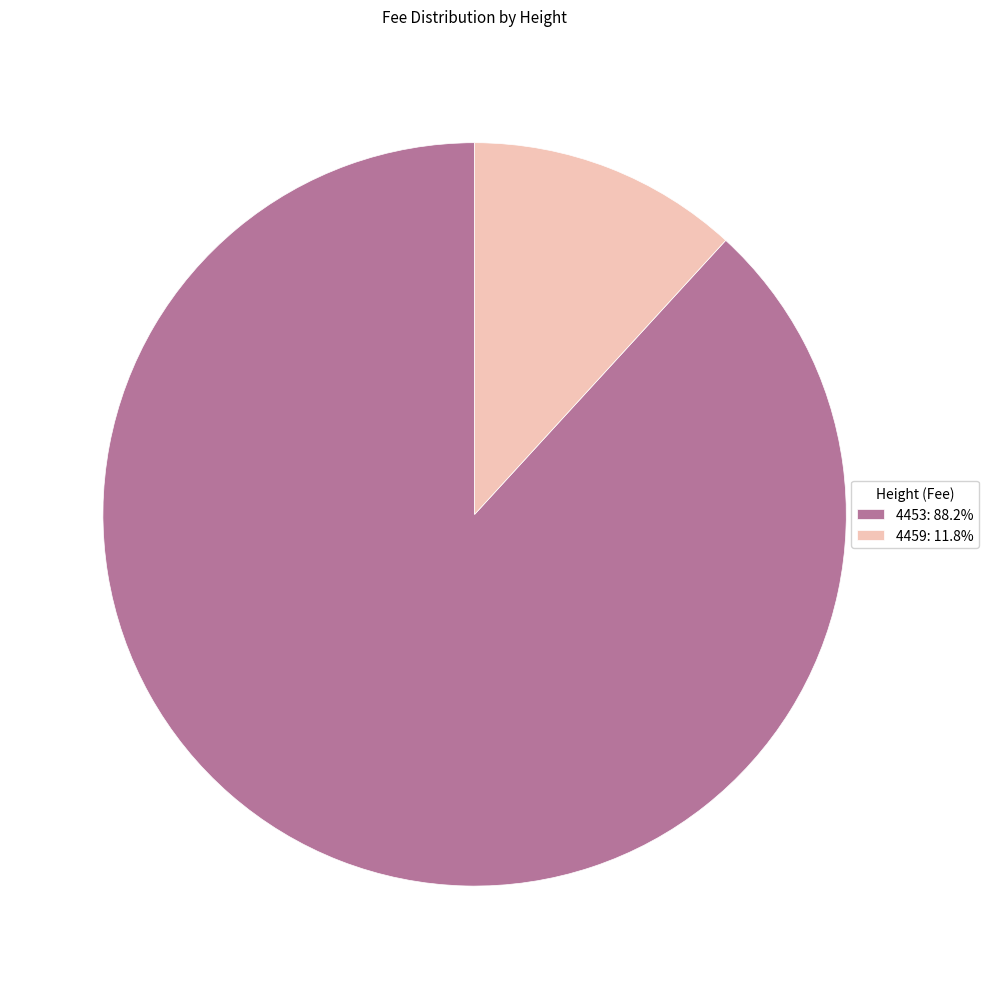

Approximately how many times larger is the value at 4453: 88.2% compared to 4459: 11.8%?

7.5